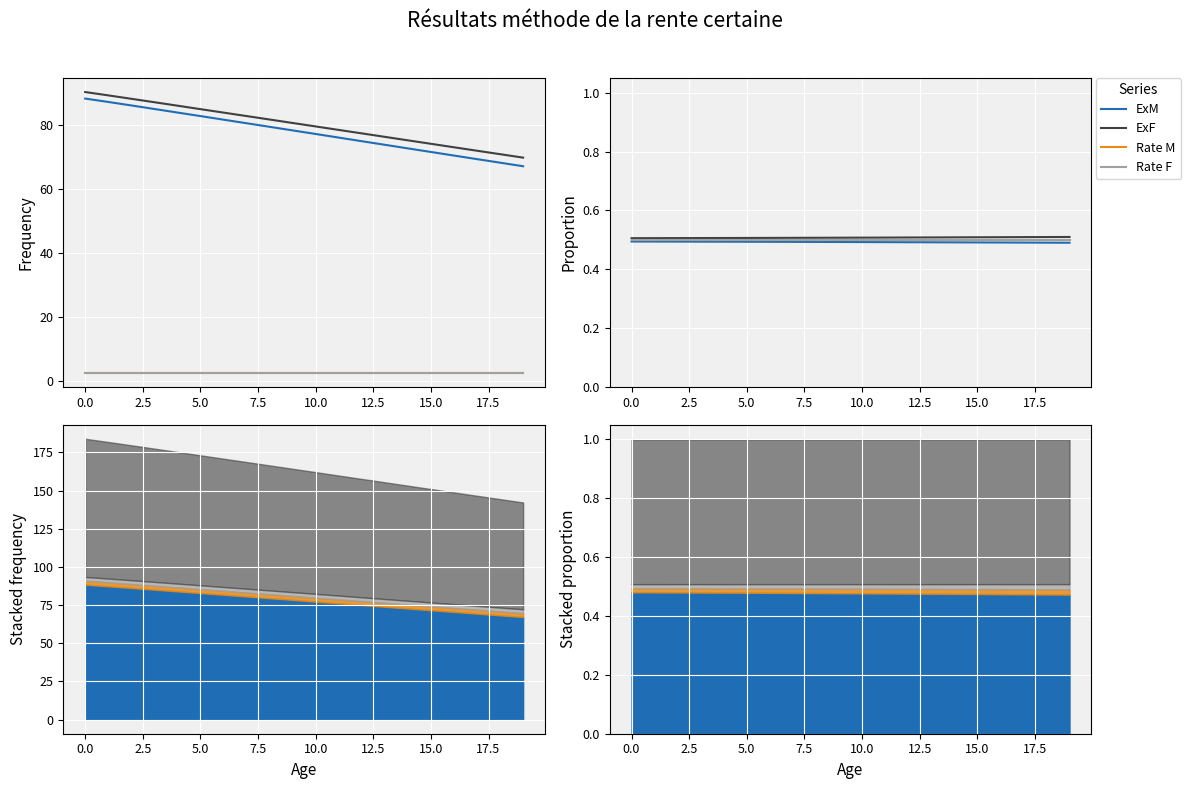

What are all the series names shown in the legend?

ExM, ExF, Rate M, Rate F